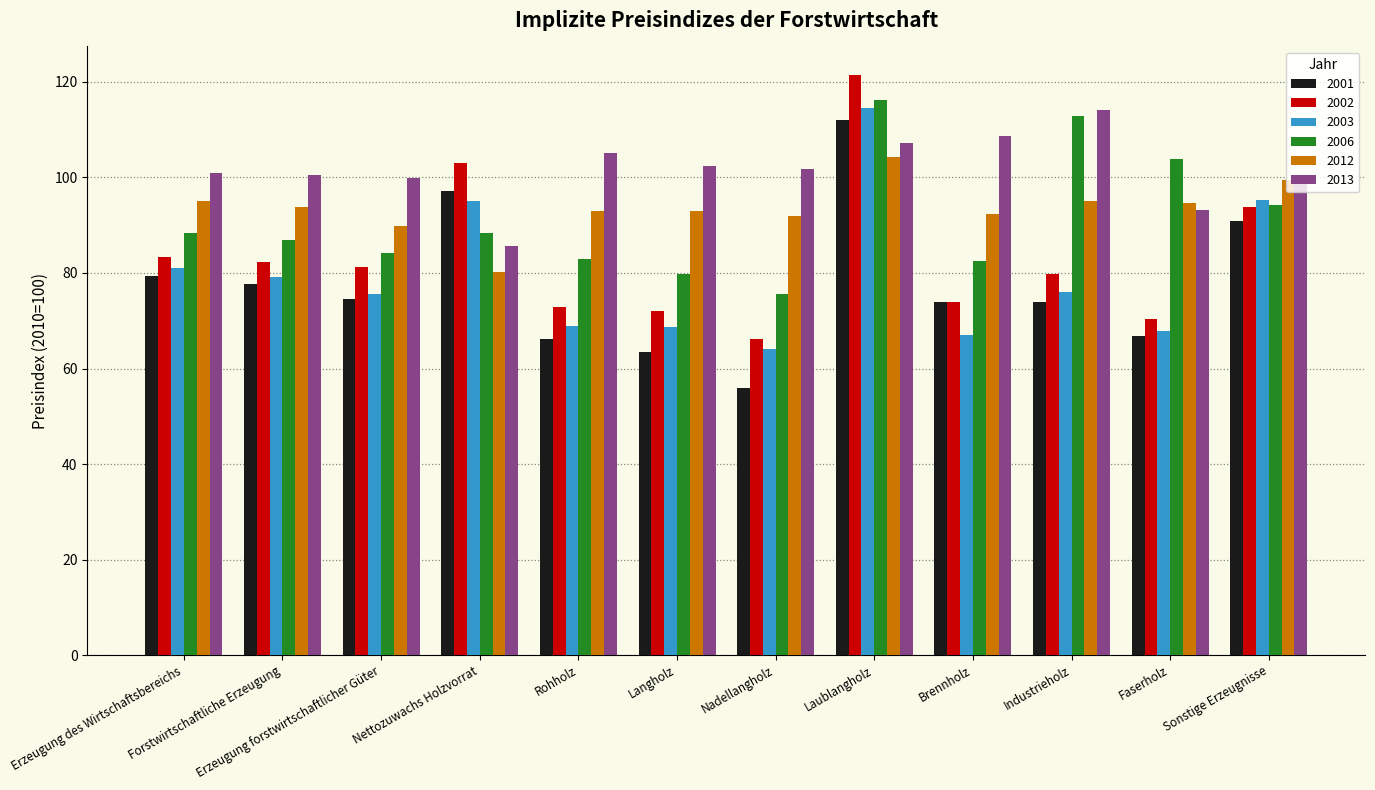

Which series has the largest range (max minus min)?

2001